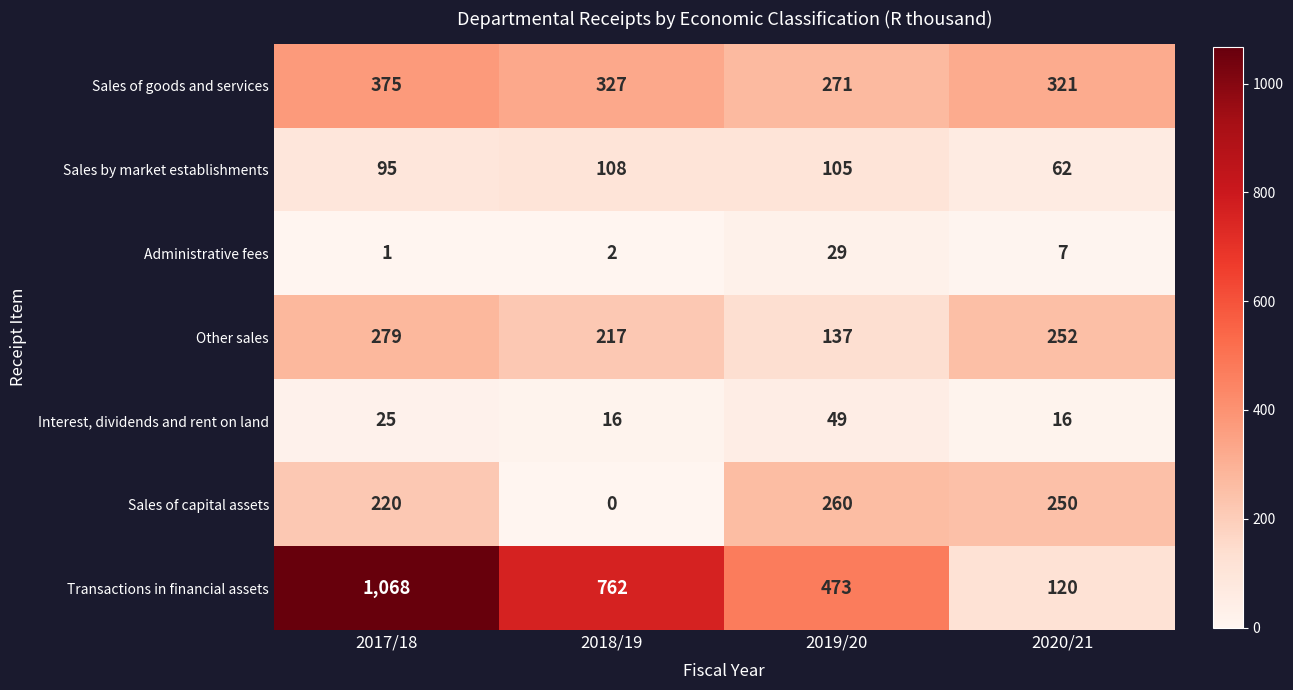

Reading left to right, what are all the values shown in this chart?

Sales of goods and services: 2017/18=375	2018/19=327	2019/20=271	2020/21=321
Sales by market establishments: 2017/18=95	2018/19=108	2019/20=105	2020/21=62
Administrative fees: 2017/18=1	2018/19=2	2019/20=29	2020/21=7
Other sales: 2017/18=279	2018/19=217	2019/20=137	2020/21=252
Interest, dividends and rent on land: 2017/18=25	2018/19=16	2019/20=49	2020/21=16
Sales of capital assets: 2017/18=220	2018/19=0	2019/20=260	2020/21=250
Transactions in financial assets: 2017/18=1068	2018/19=762	2019/20=473	2020/21=120